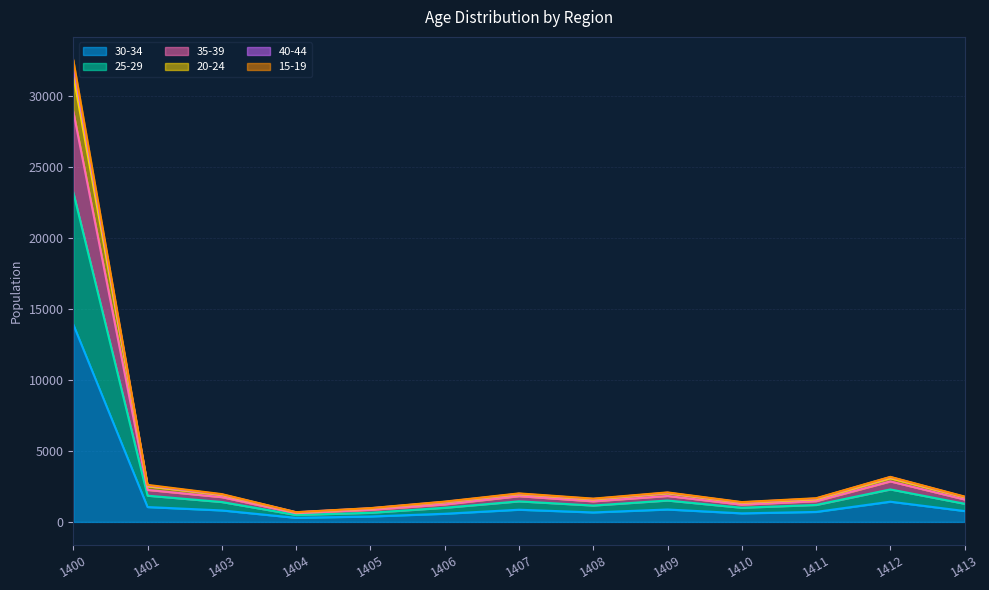

At which category is the sum across all series the highest?

1400